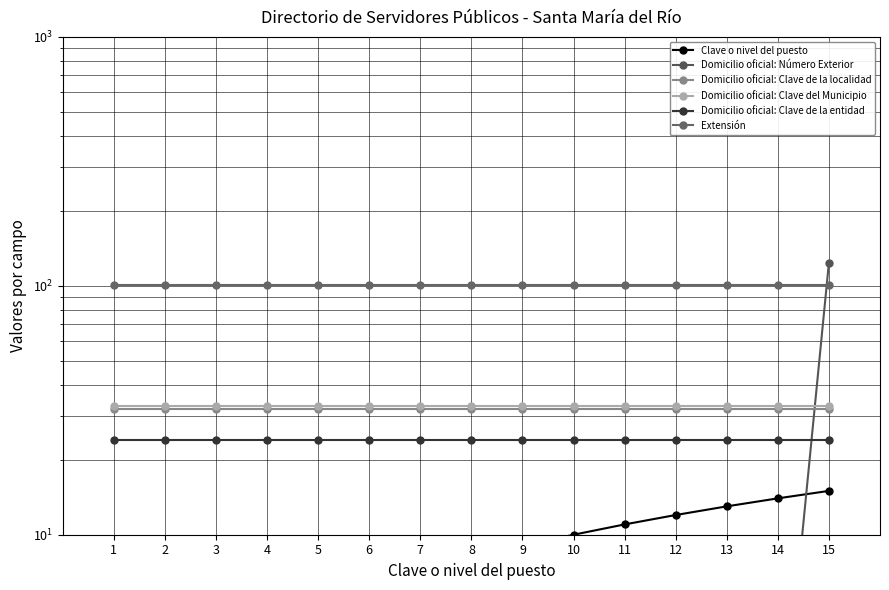

Which series changed the most between 7 and 15?

Domicilio oficial: Número Exterior